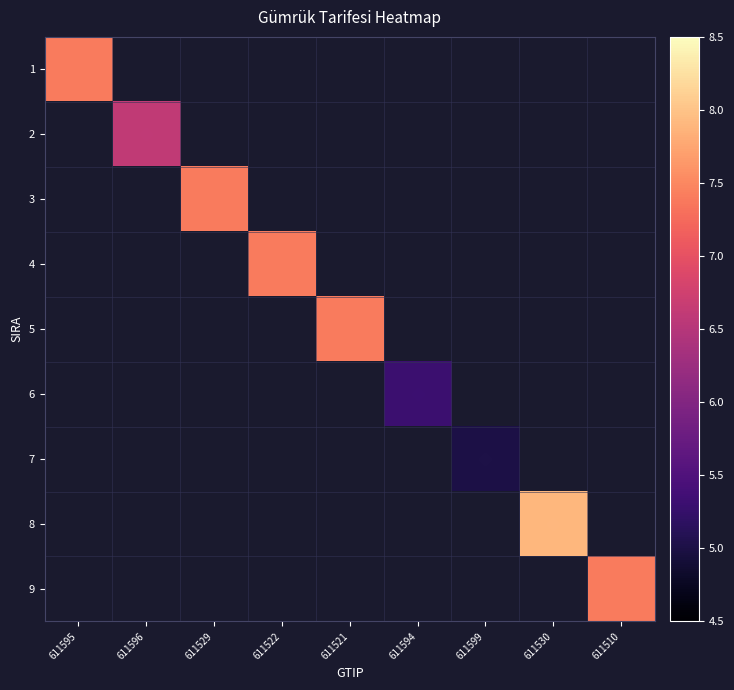

Which label corresponds to the largest value in the chart?

611530